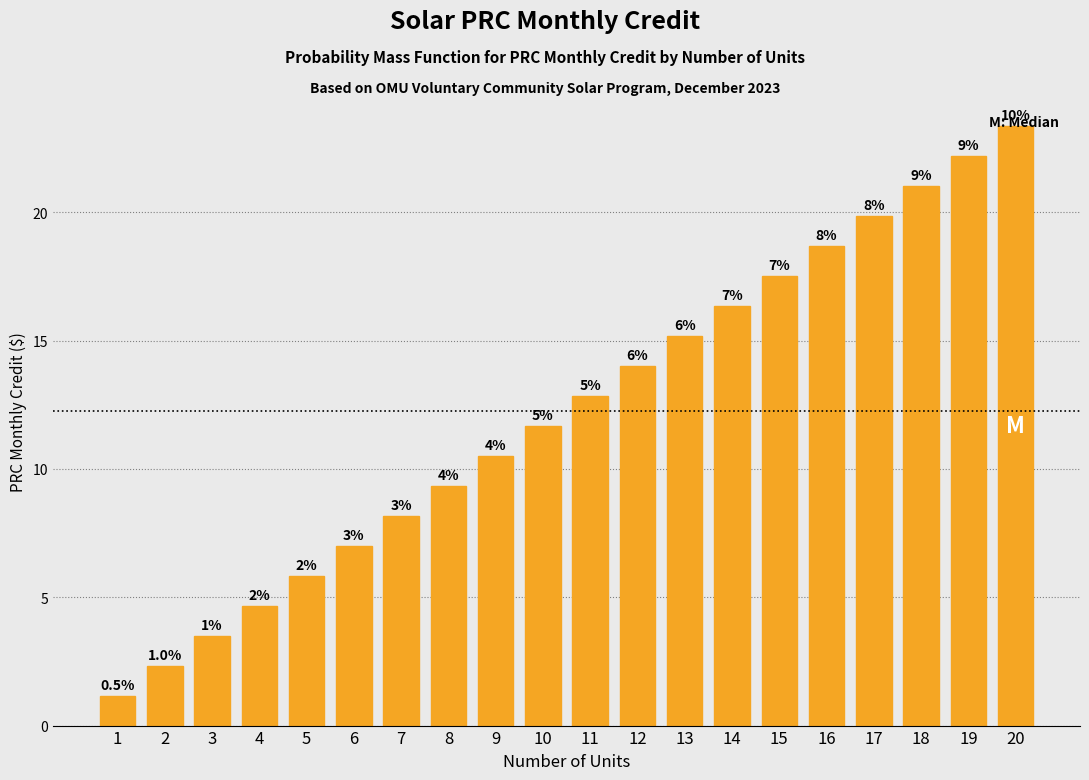

How many bars are there in total?

20